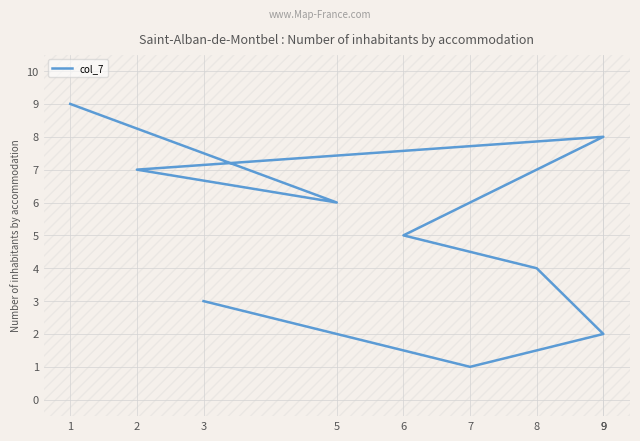

The chart shows a value of 8 at 9. True or false?

True